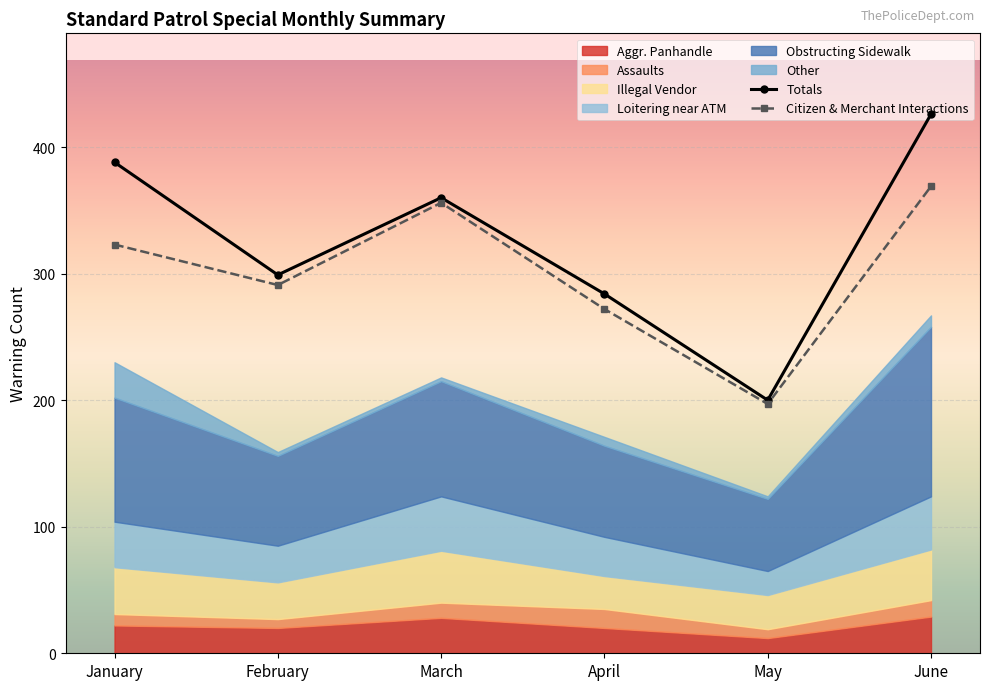

True or false: Totals has more than 2 interior local peaks.

False